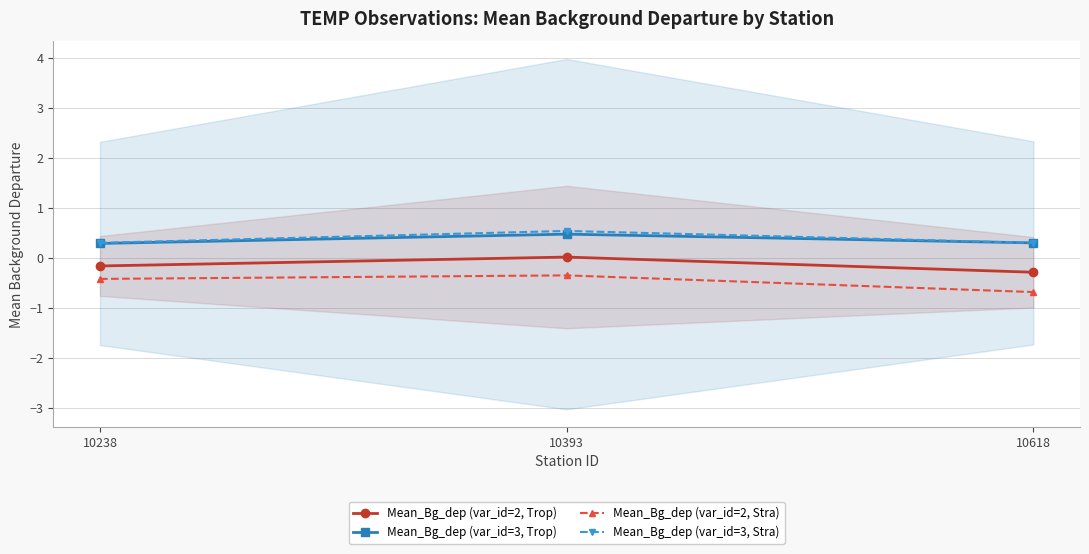

What is the lowest value of the Mean_Bg_dep (var_id=2, Trop) series?

-0.3